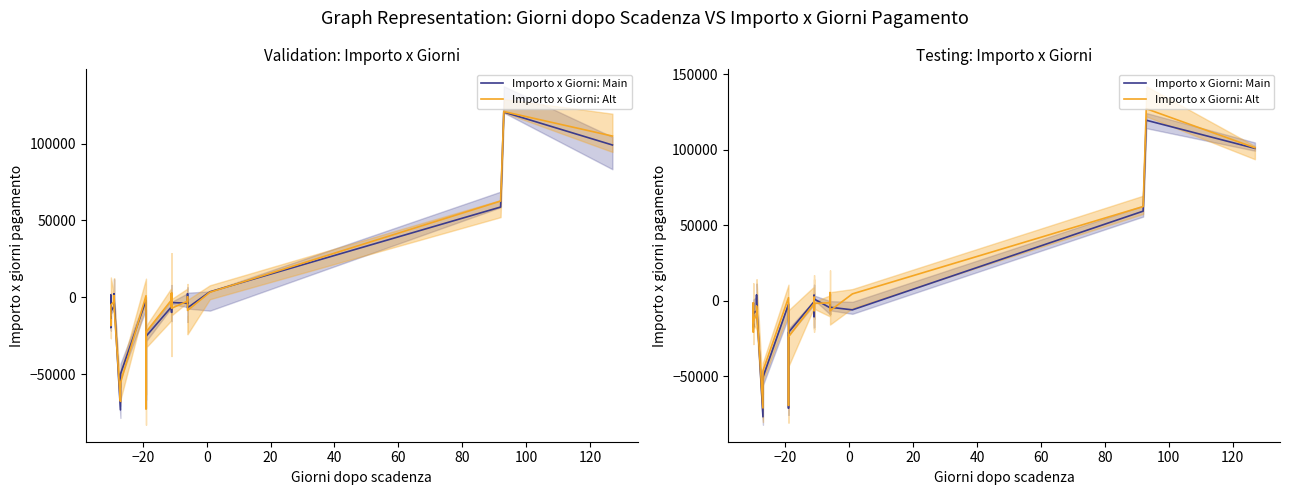

The Importo x Giorni: Alt series shows -3051.2 at 20. True or false?

False